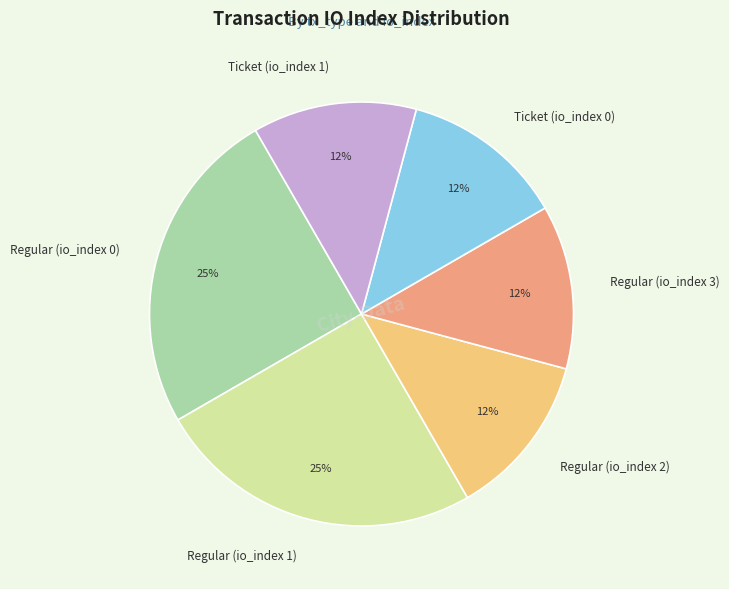

Is Ticket (io_index 1) the majority of the pie?

No